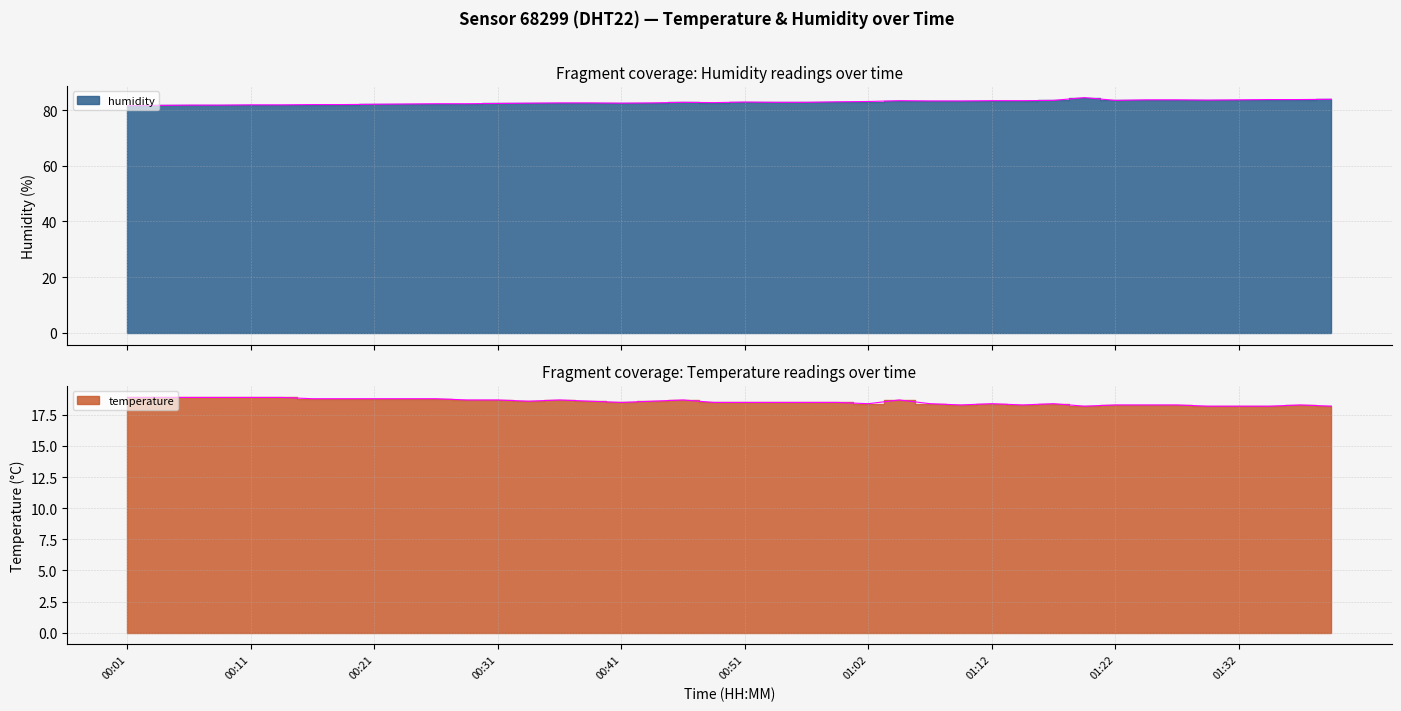

True or false: temperature and humidity intersect in this chart.

False